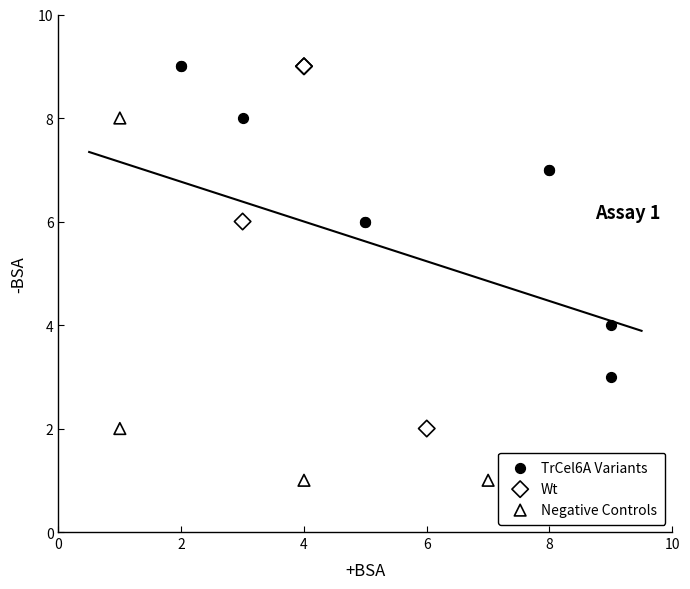

Which series contains the lowest Y value?

Negative Controls